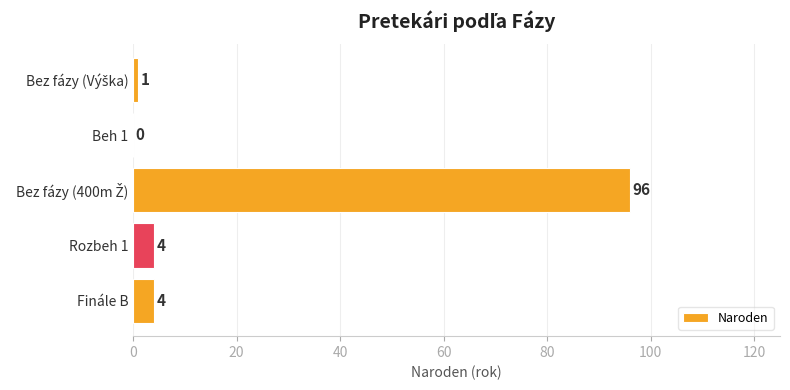

The chart shows a value of 4 at Rozbeh 1. True or false?

True